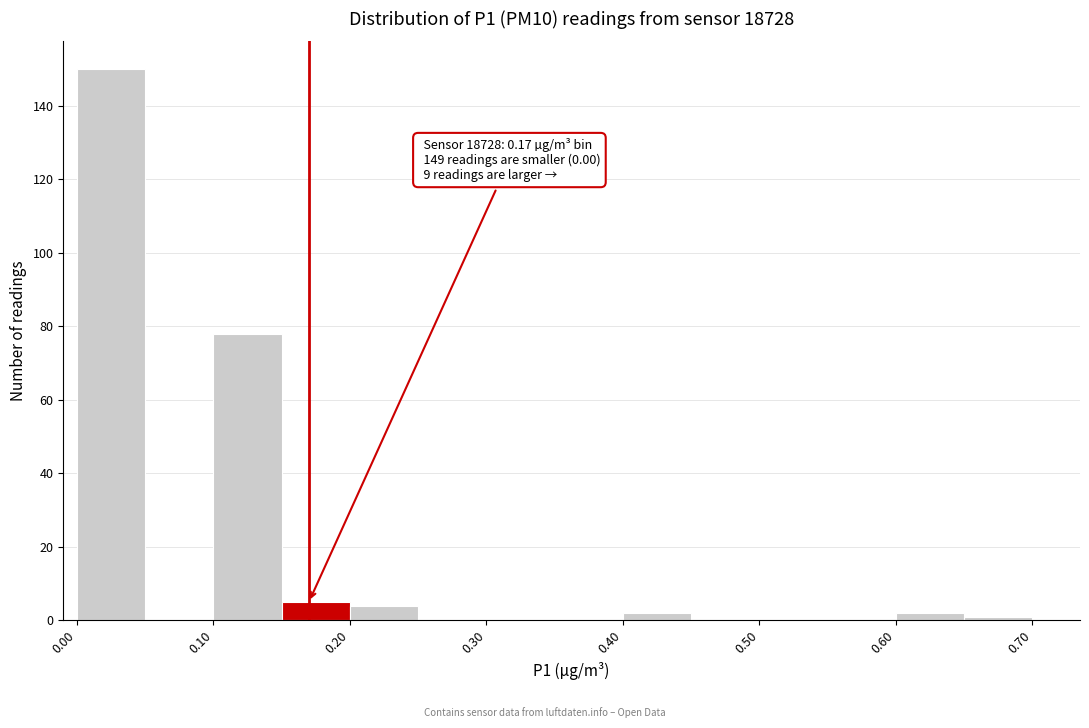

Over which range of the x-axis is the bar tallest?

0.00 to 0.05